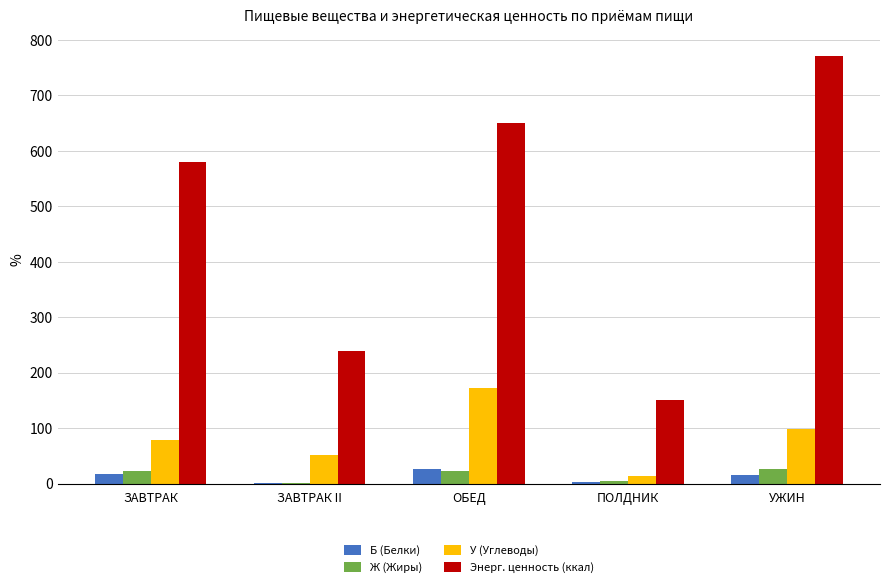

The У (Углеводы) series shows 56.6 at ОБЕД. True or false?

False